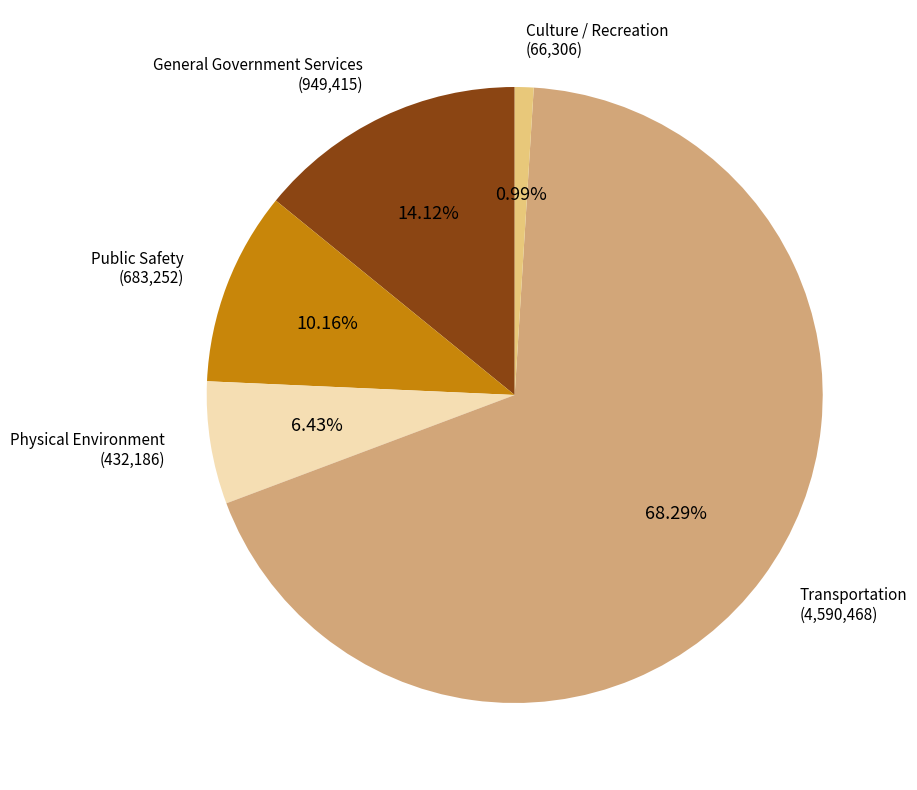

Rank the categories by value from highest to lowest.

Transportation, General Government Services, Public Safety, Physical Environment, Culture / Recreation